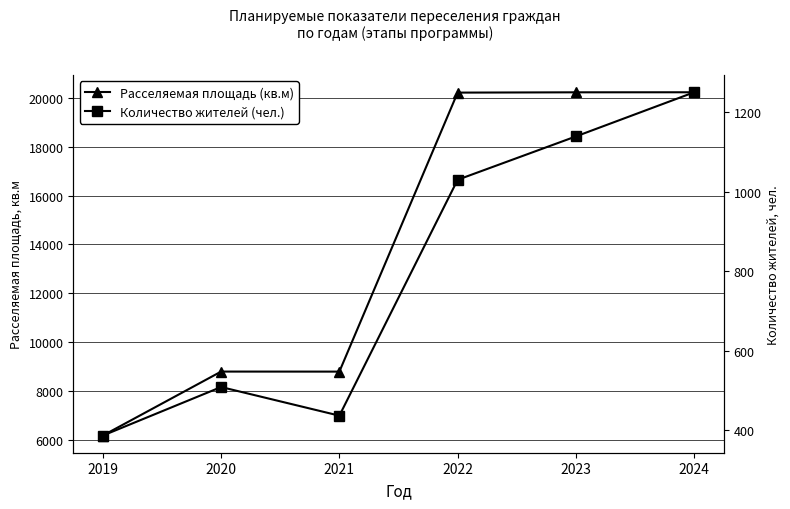

What are all the series names shown in the legend?

Расселяемая площадь (кв.м), Количество жителей (чел.)